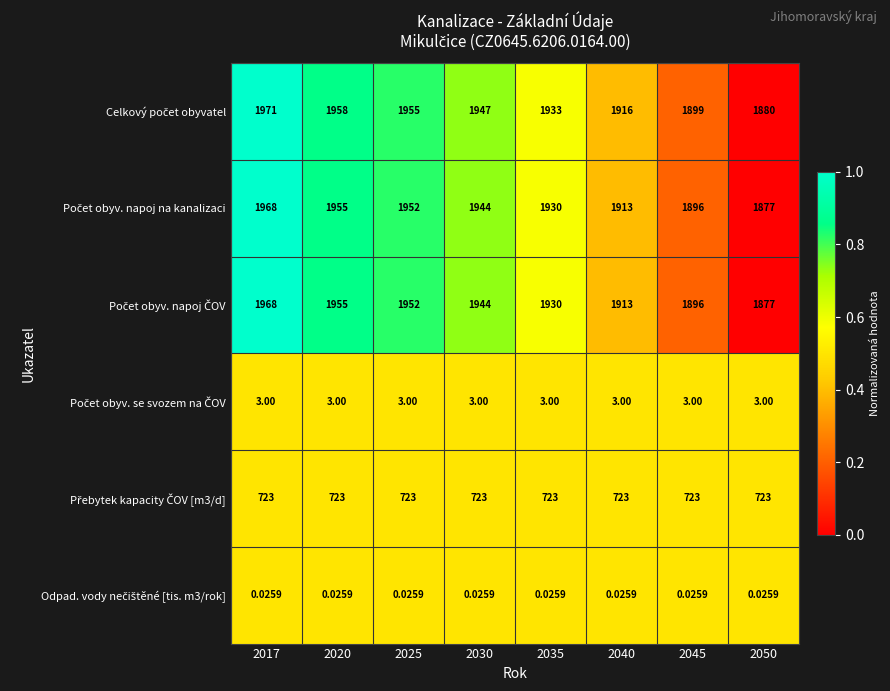

How many categories are shown in the chart?

8